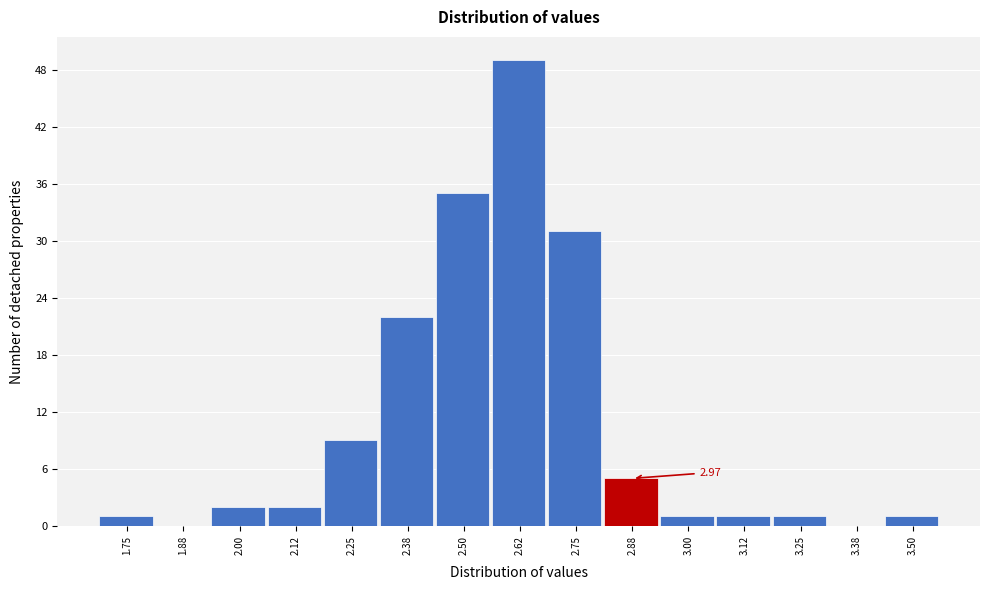

What is the sum of all values?

160